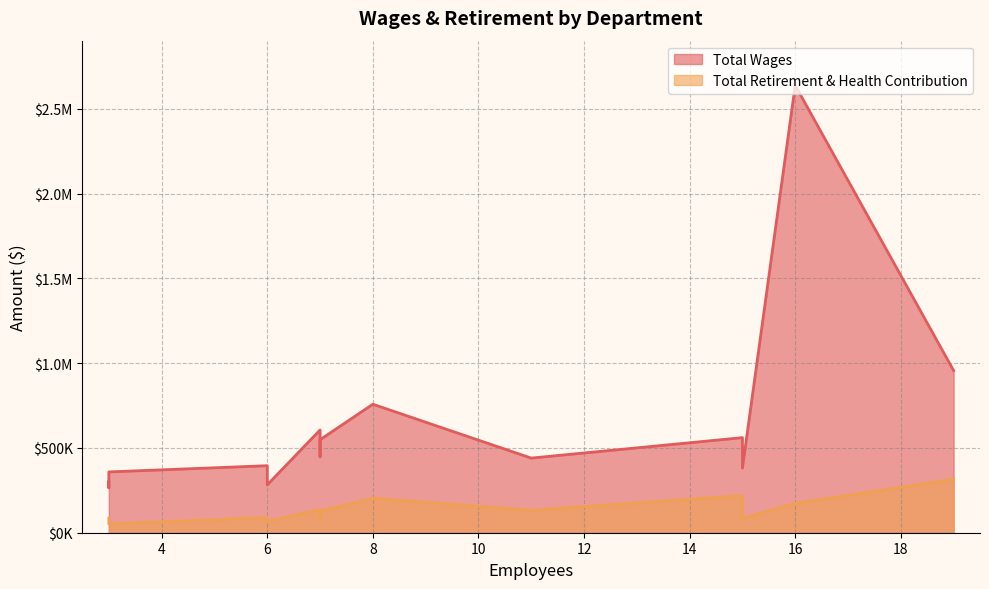

How many lines are shown in the chart?

2